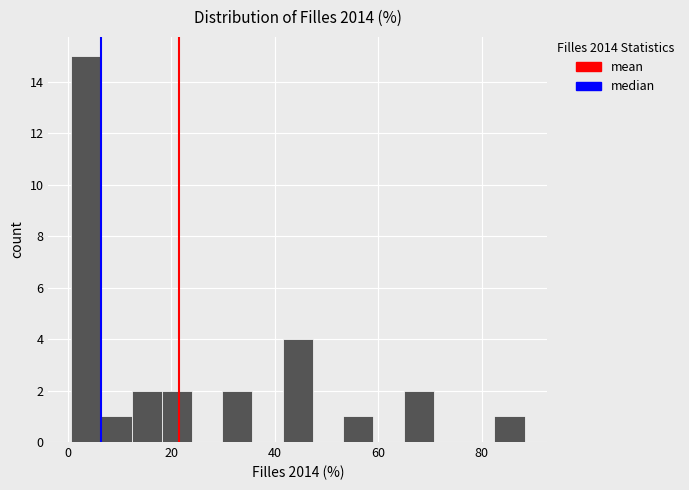

Around what value on the x-axis is the tallest bar? Give the approximate position of its centre, as read against the axis.

4